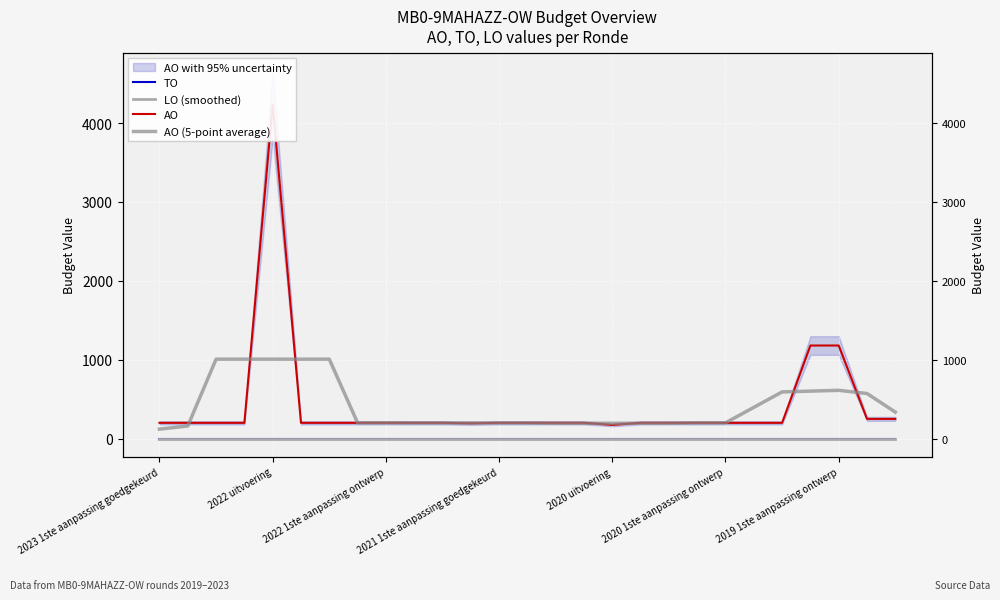

Is the value of AO (5-point average) at 2022 uitvoering greater than the value of AO at 2022 uitvoering?

No